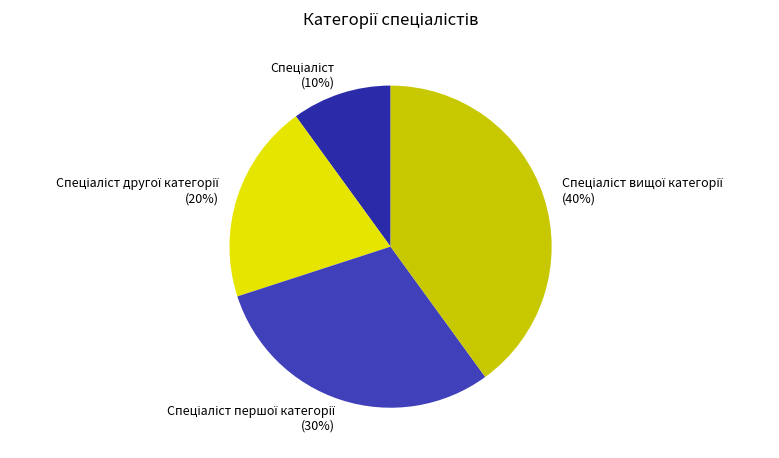

How many slices are in this pie chart?

4